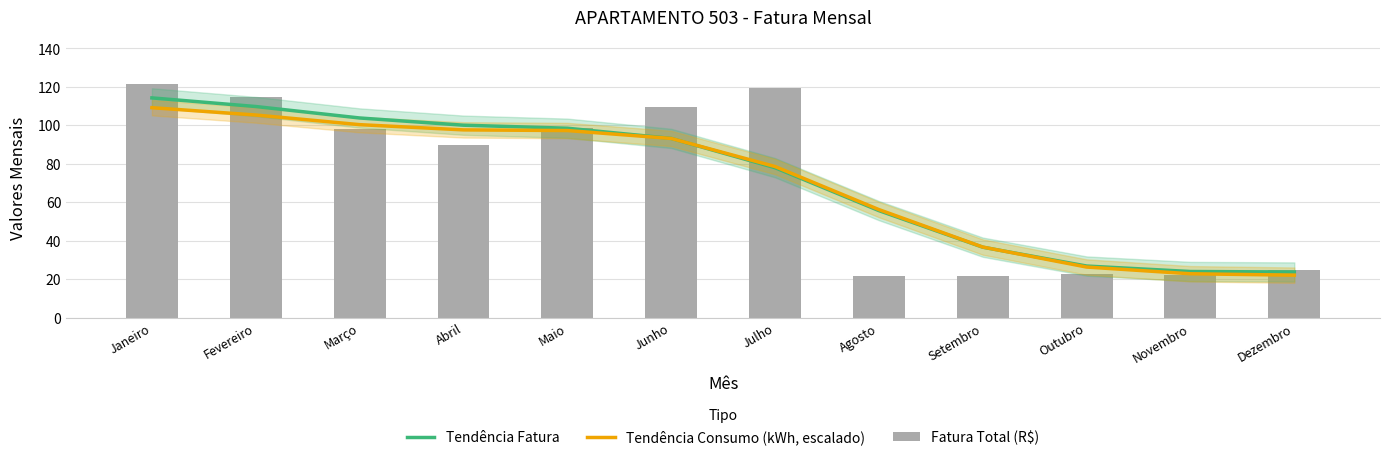

What is the approximate value of Fatura Total (R$) at Novembro?

22.4